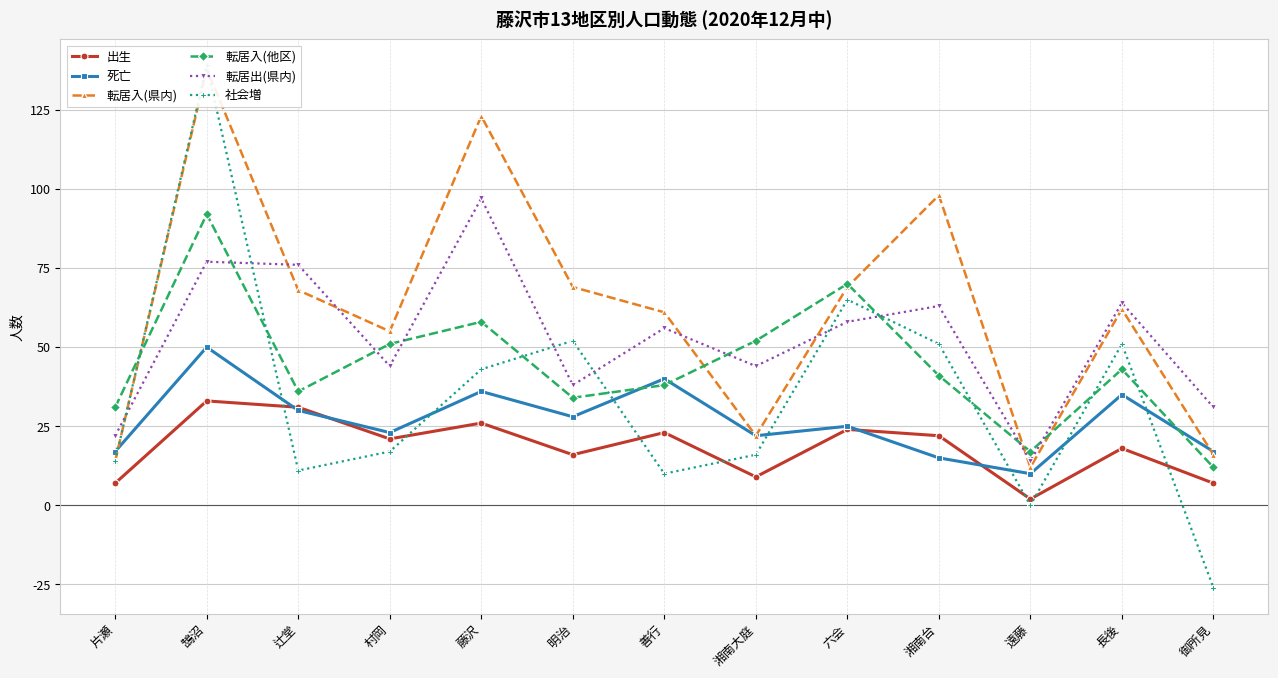

What is the difference between the maximum and minimum values in the 出生 series?

31